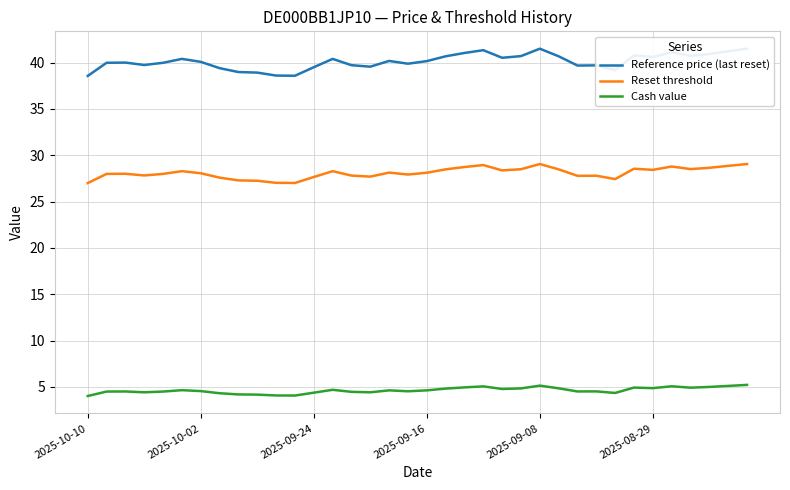

True or false: Reference price (last reset) and Cash value cross at least once.

False